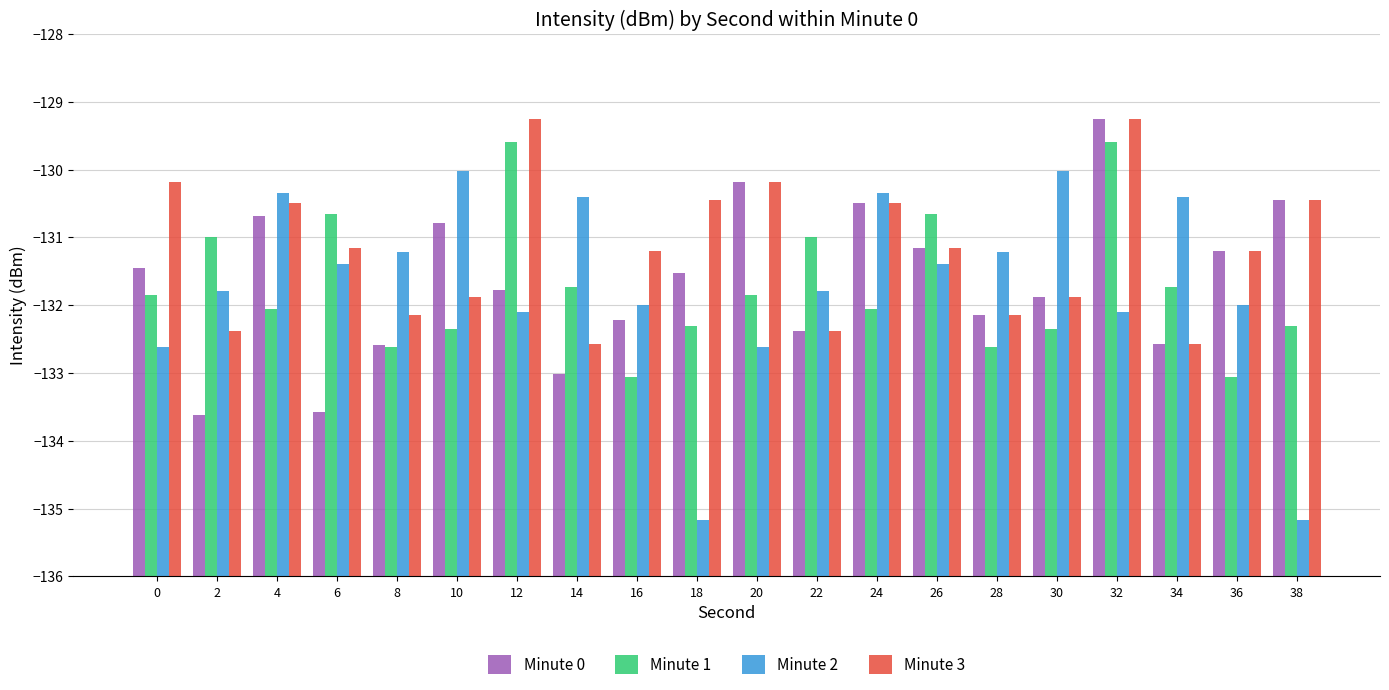

Reading left to right, transcribe all the data shown in this chart.

Minute 0: 0=4.5	2=2.4	4=5.3	6=2.4	8=3.4	10=5.2	12=4.2	14=3.0	16=3.8	18=4.5	20=5.8	22=3.6	24=5.5	26=4.8	28=3.8	30=4.1	32=6.7	34=3.4	36=4.8	38=5.5
Minute 1: 0=4.2	2=5.0	4=3.9	6=5.3	8=3.4	10=3.6	12=6.4	14=4.3	16=2.9	18=3.7	20=4.2	22=5.0	24=3.9	26=5.3	28=3.4	30=3.6	32=6.4	34=4.3	36=2.9	38=3.7
Minute 2: 0=3.4	2=4.2	4=5.7	6=4.6	8=4.8	10=6.0	12=3.9	14=5.6	16=4.0	18=0.8	20=3.4	22=4.2	24=5.7	26=4.6	28=4.8	30=6.0	32=3.9	34=5.6	36=4.0	38=0.8
Minute 3: 0=5.8	2=3.6	4=5.5	6=4.8	8=3.8	10=4.1	12=6.7	14=3.4	16=4.8	18=5.5	20=5.8	22=3.6	24=5.5	26=4.8	28=3.8	30=4.1	32=6.7	34=3.4	36=4.8	38=5.5